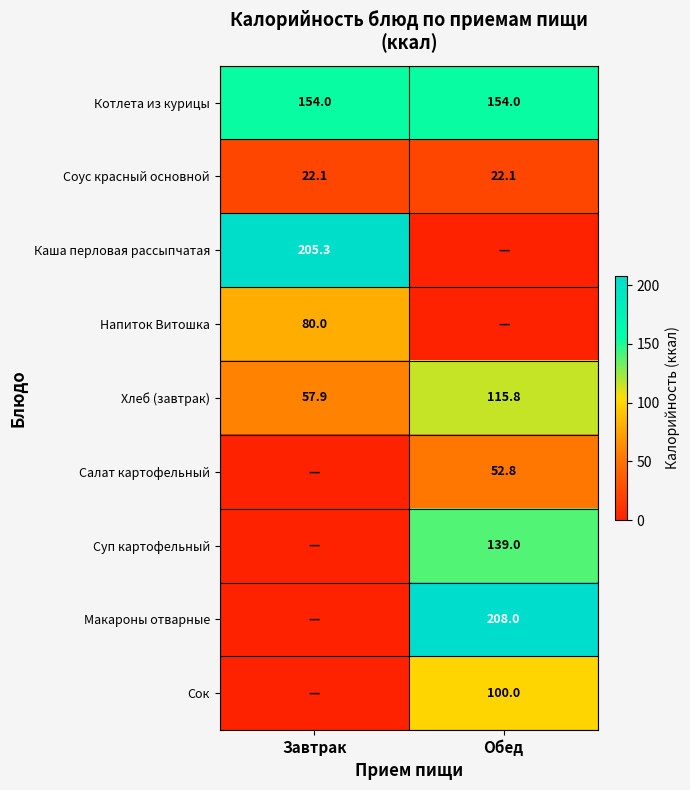

What is the sum of all Соус красный основной values?

44.2